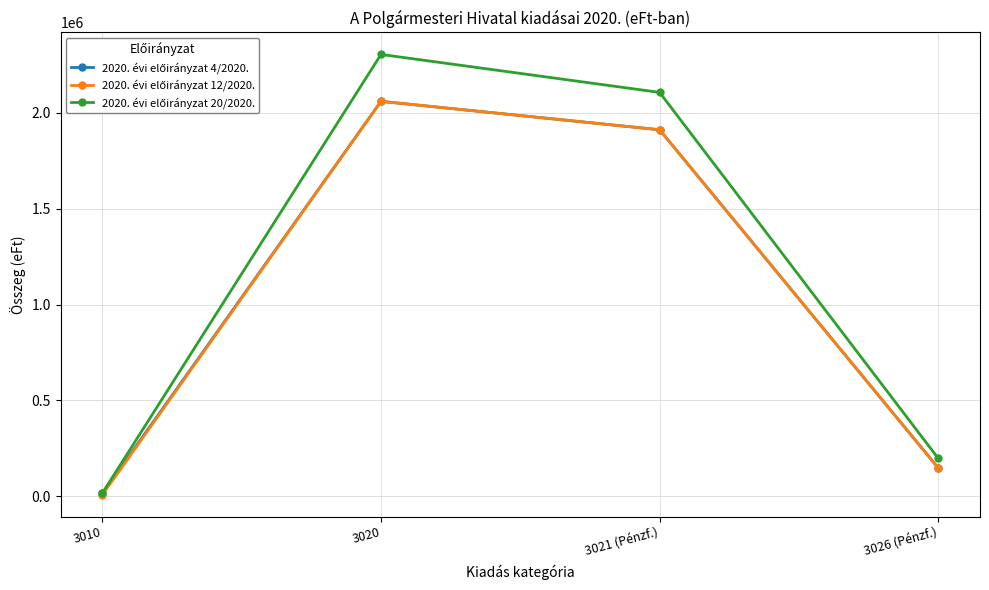

What is the label of the 3rd point from the left?

3021 (Pénzf.)